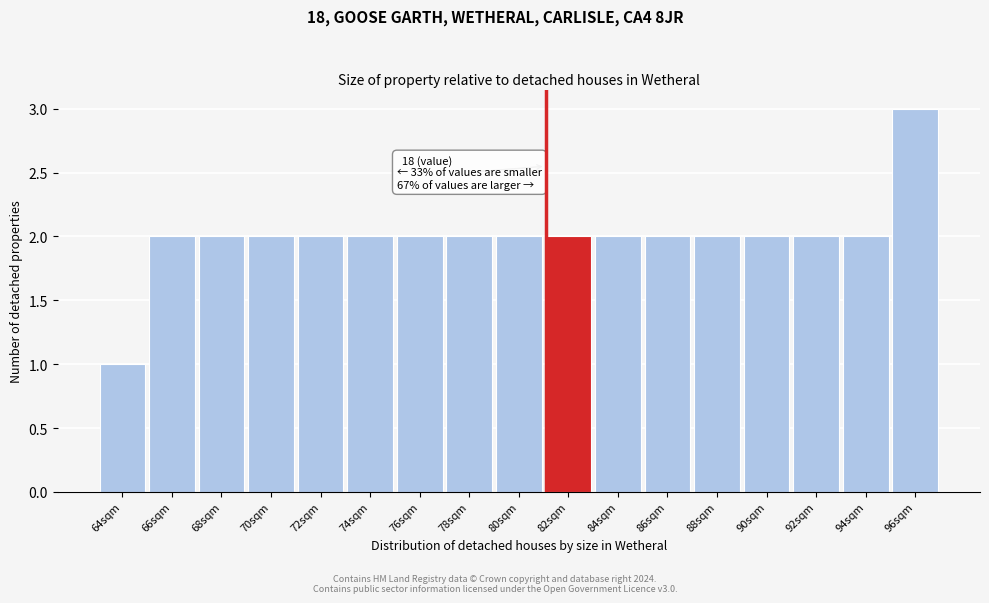

Reading left to right, what are all the values shown in this chart?

1	2	2	2	2	2	2	2	2	2	2	2	2	2	2	2	3